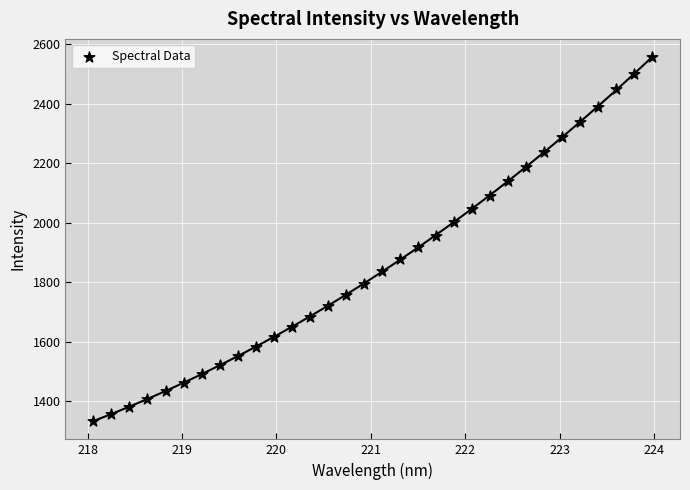

What is the range of X values (max minus min)?

5.9